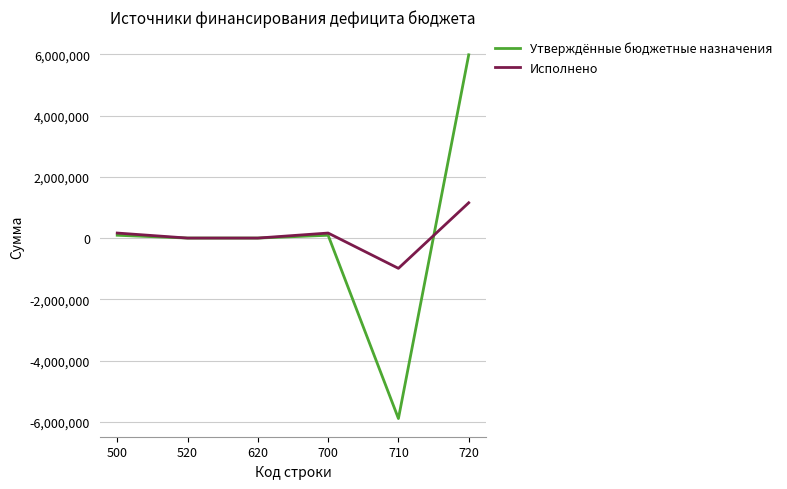

What is the difference between the highest and lowest values at 720?

4834365.9